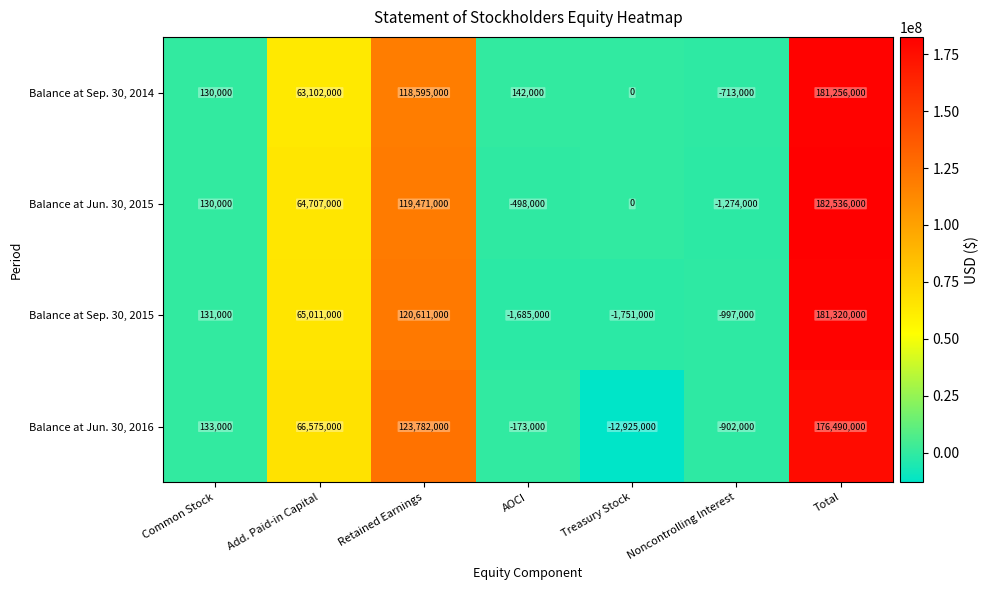

What is the total value across all series at Noncontrolling Interest?

-3886000